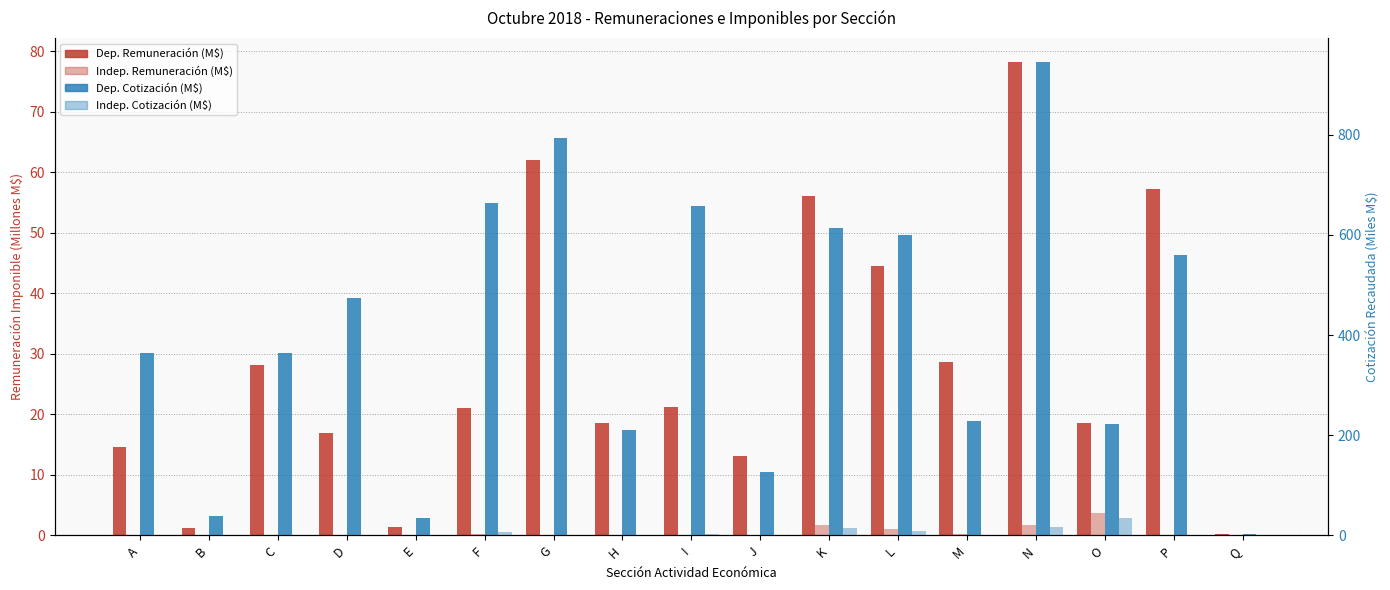

Are the bars horizontal?

No